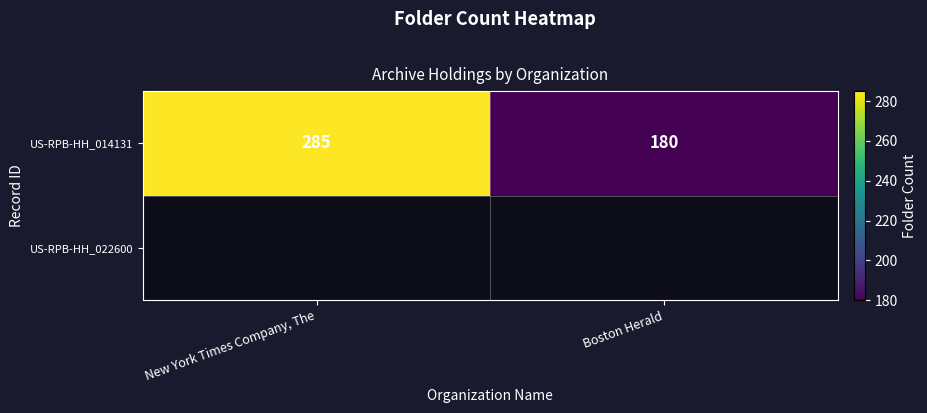

List the labels in order of value, smallest first.

Boston Herald, New York Times Company, The